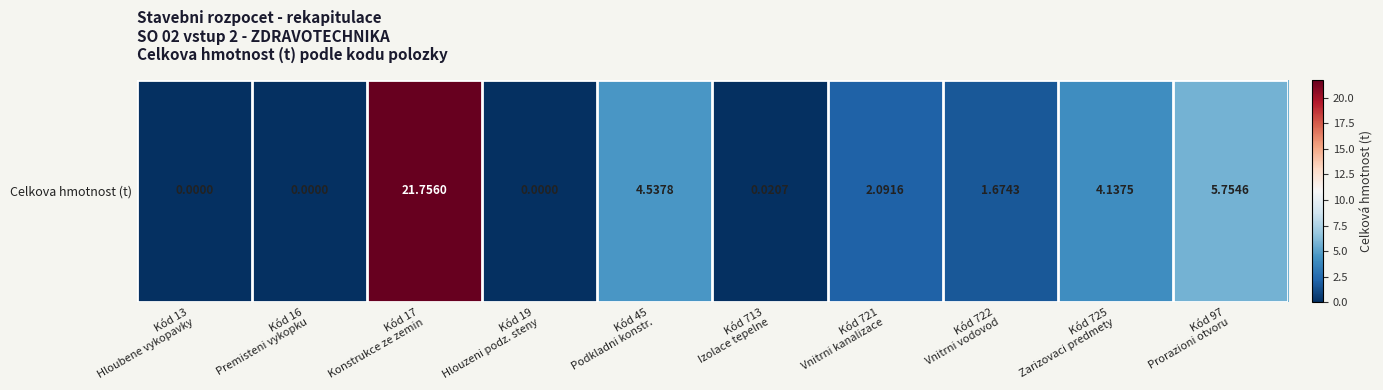

Reading right to left, transcribe all the data shown in this chart.

Kód 97
Prorazioni otvoru=5.8	Kód 725
Zarizovaci predmety=4.1	Kód 722
Vnitrni vodovod=1.7	Kód 721
Vnitrni kanalizace=2.1	Kód 713
Izolace tepelne=0.0	Kód 45
Podkladni konstr.=4.5	Kód 19
Hlouzeni podz. steny=0.0	Kód 17
Konstrukce ze zemin=21.8	Kód 16
Premisteni vykopku=0.0	Kód 13
Hloubene vykopavky=0.0